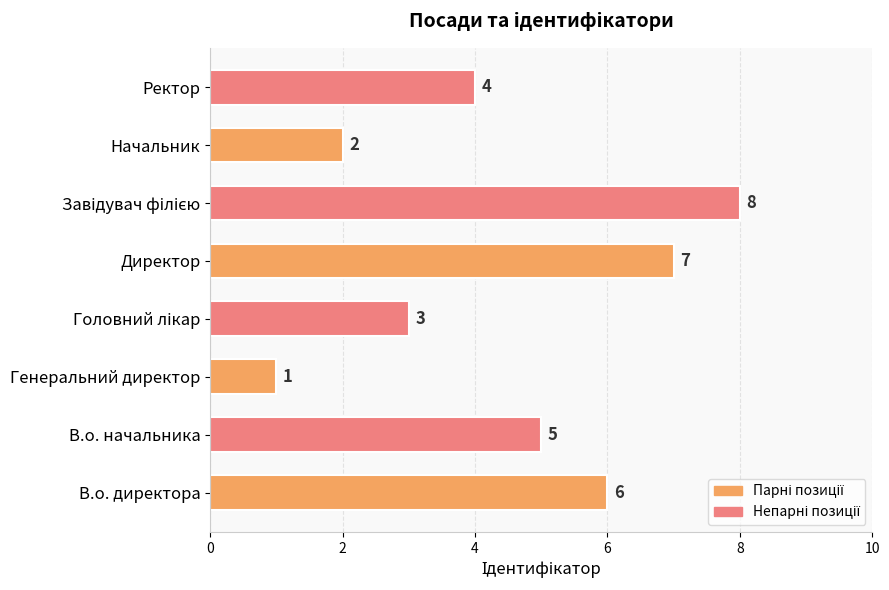

What is the difference between the maximum and second lowest values?

6